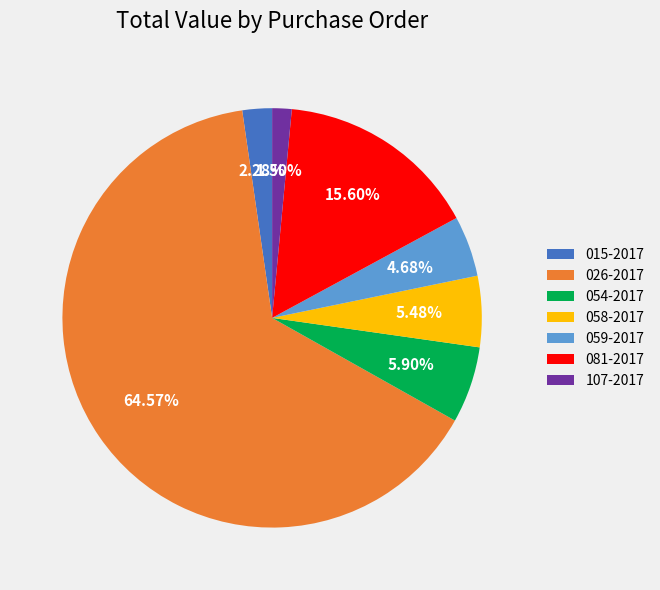

Between 026-2017 and 015-2017, which is larger?

026-2017